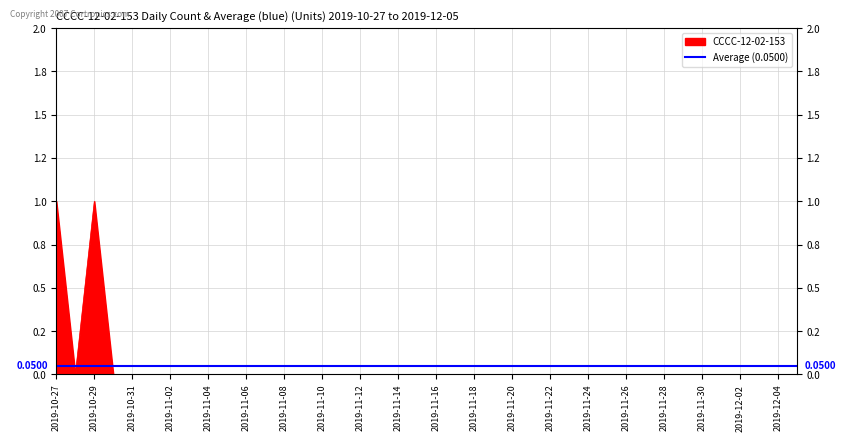

What is the difference between the maximum and minimum values?

1